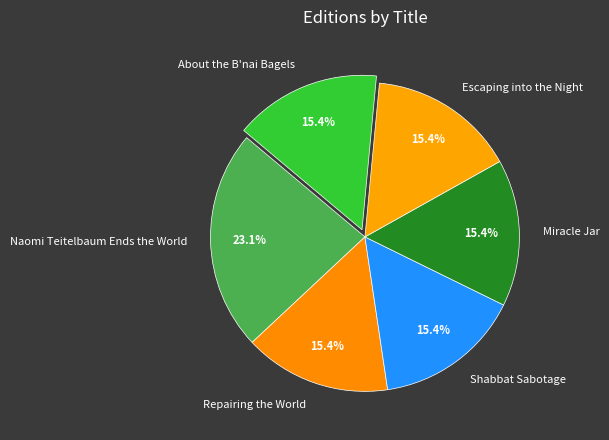

To the nearest percent, what portion does Naomi Teitelbaum Ends the World represent?

23%